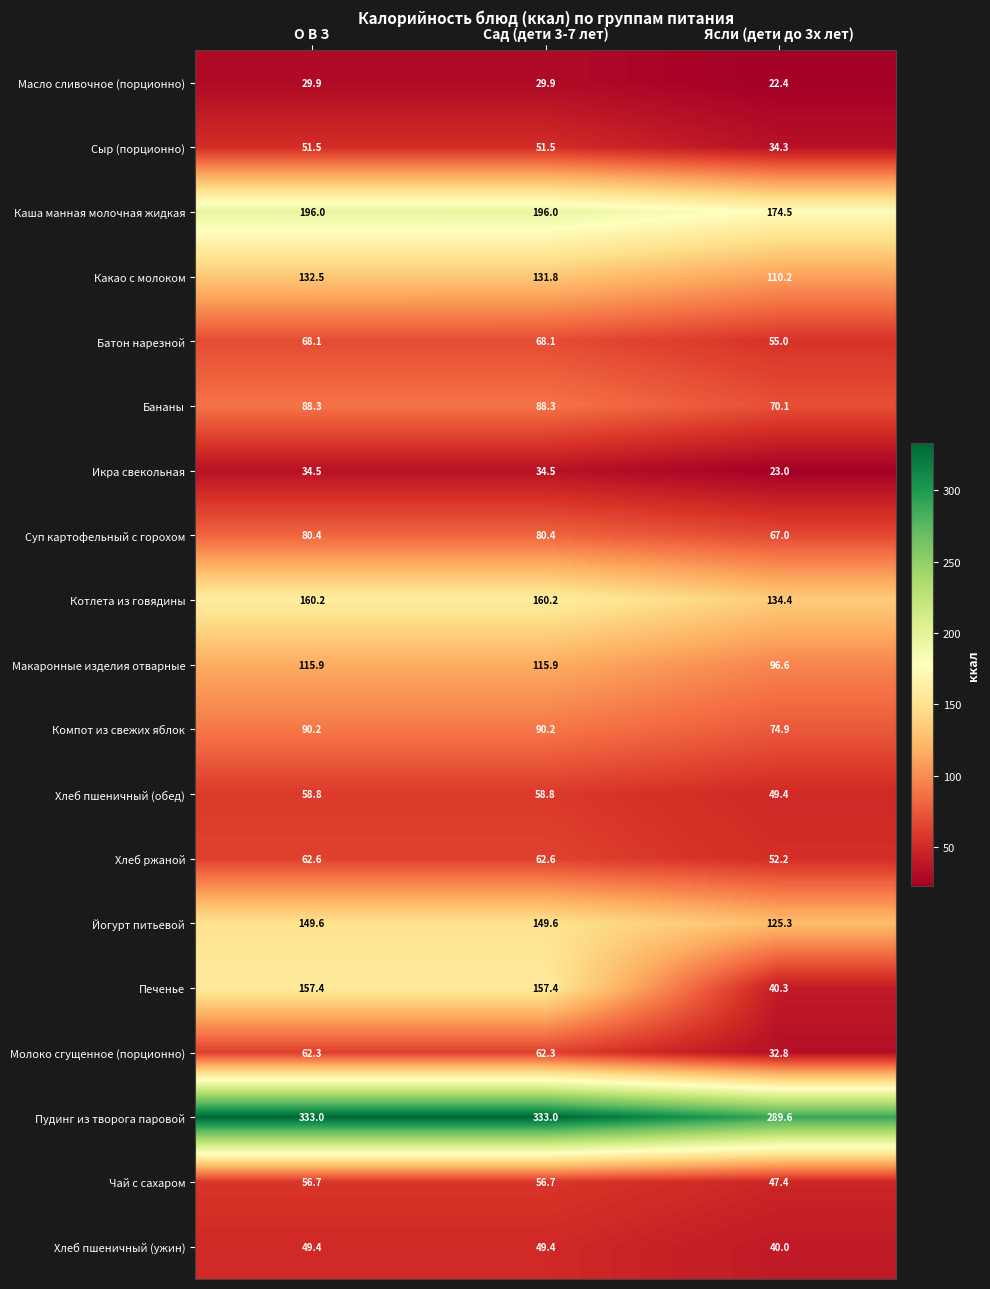

The Пудинг из творога паровой series shows 458.6 at О В З. True or false?

False